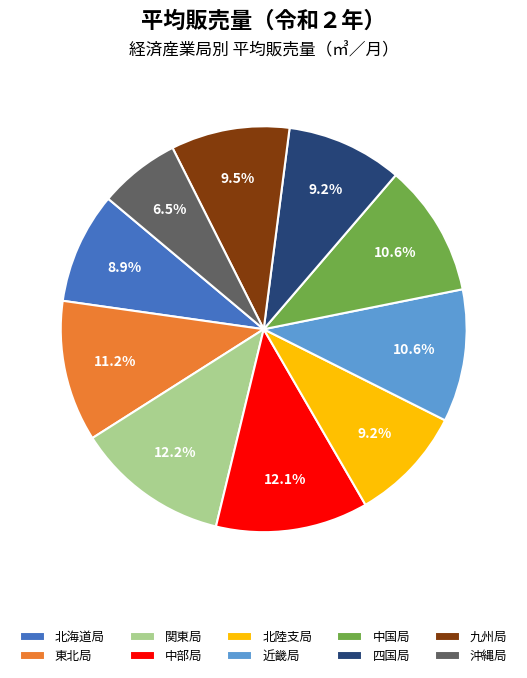

Which category has the smallest portion of the pie?

沖縄局